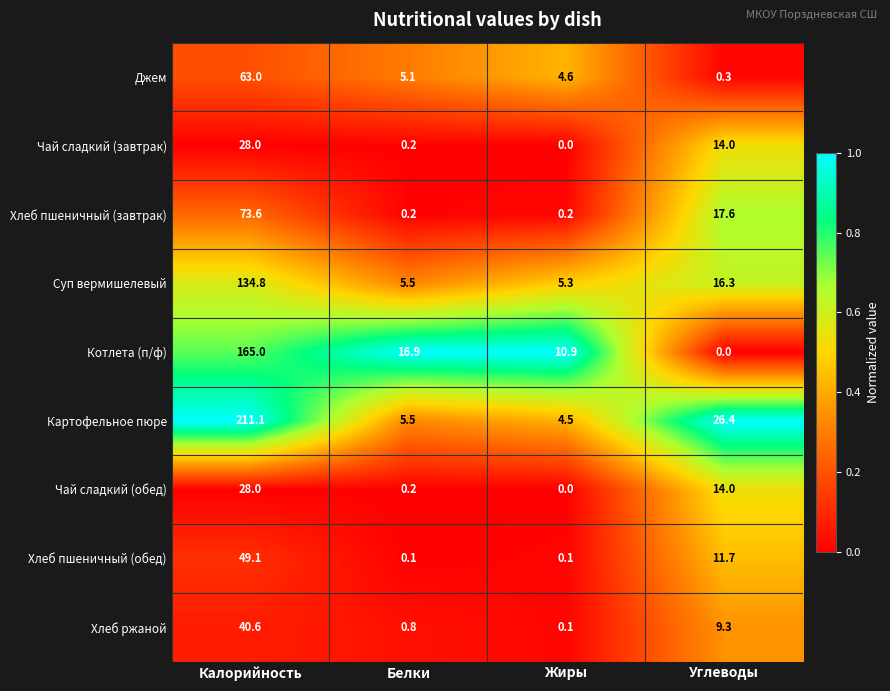

At which label does Чай сладкий (обед) reach its peak?

Калорийность